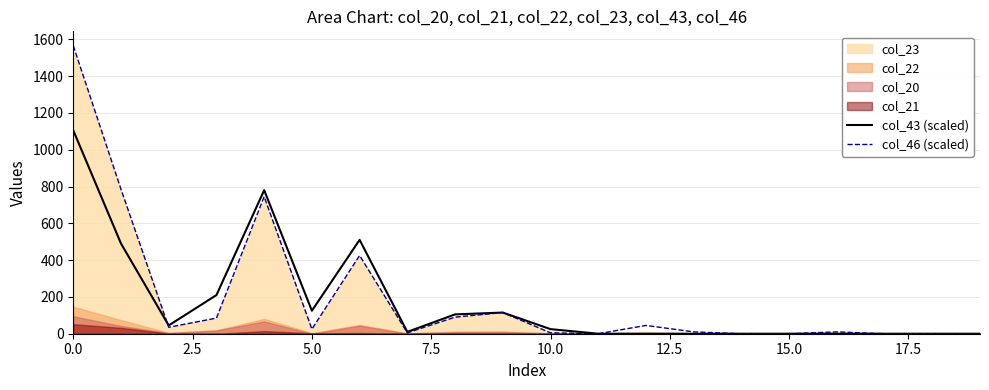

How many times do col_43 (scaled) and col_46 (scaled) cross each other?

1